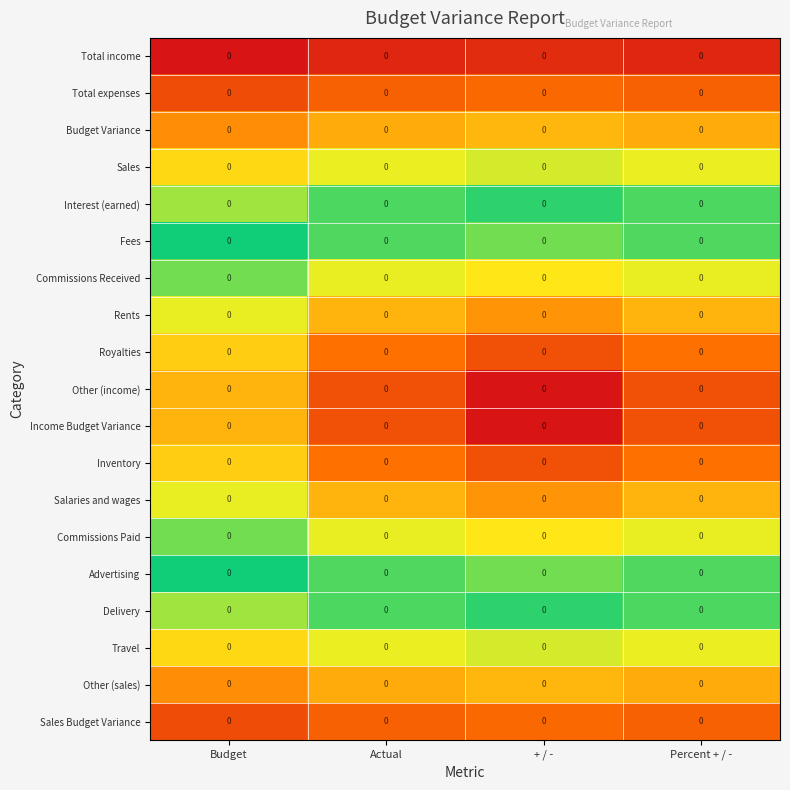

Is it true that Interest (earned) equals 2.6 at Actual?

False